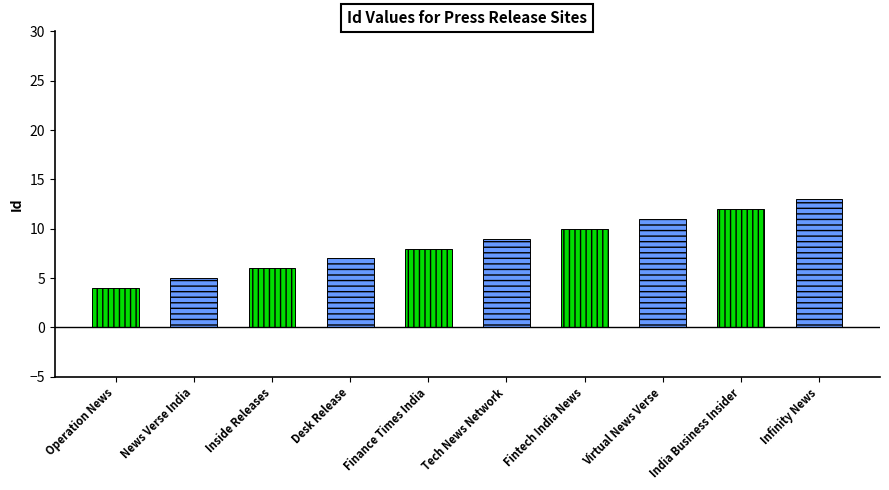

True or false: the data shows 35 at PR Watcher.

False